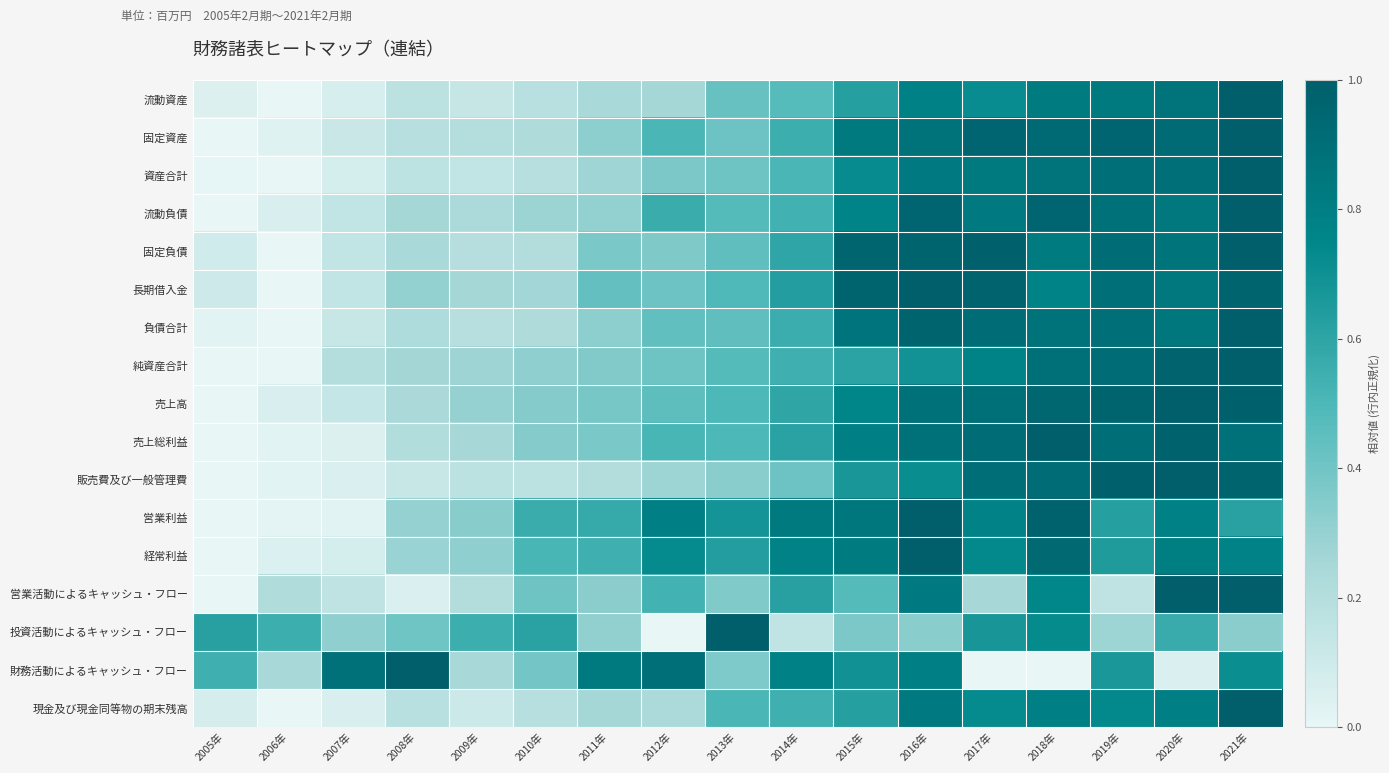

What is the total value across all series at 2021年?

15.2